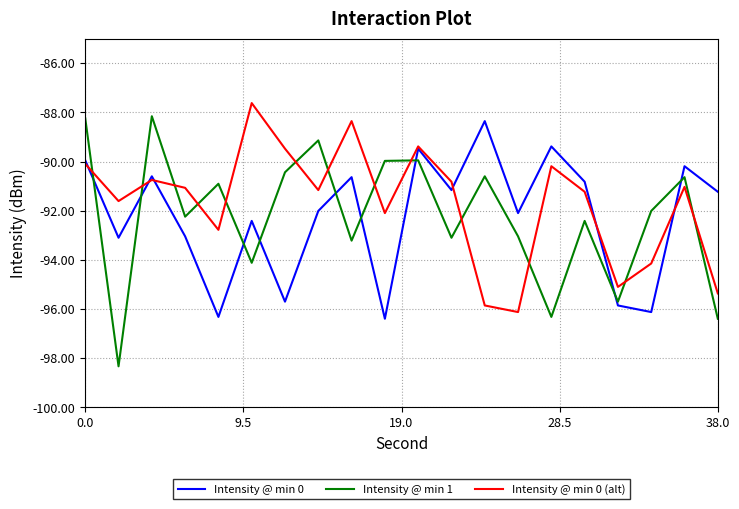

True or false: Intensity @ min 0 (alt) and Intensity @ min 0 cross at least once.

True